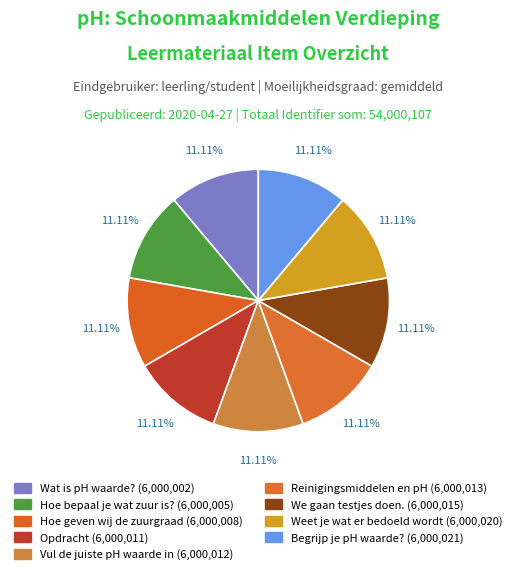

Count the number of slices in the pie.

9